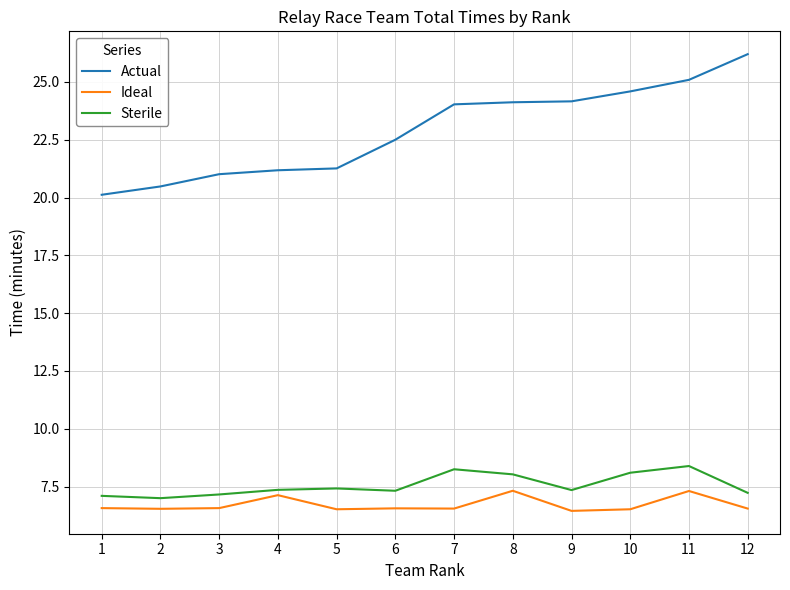

What is the difference between the maximum and minimum values in the Ideal series?

0.9